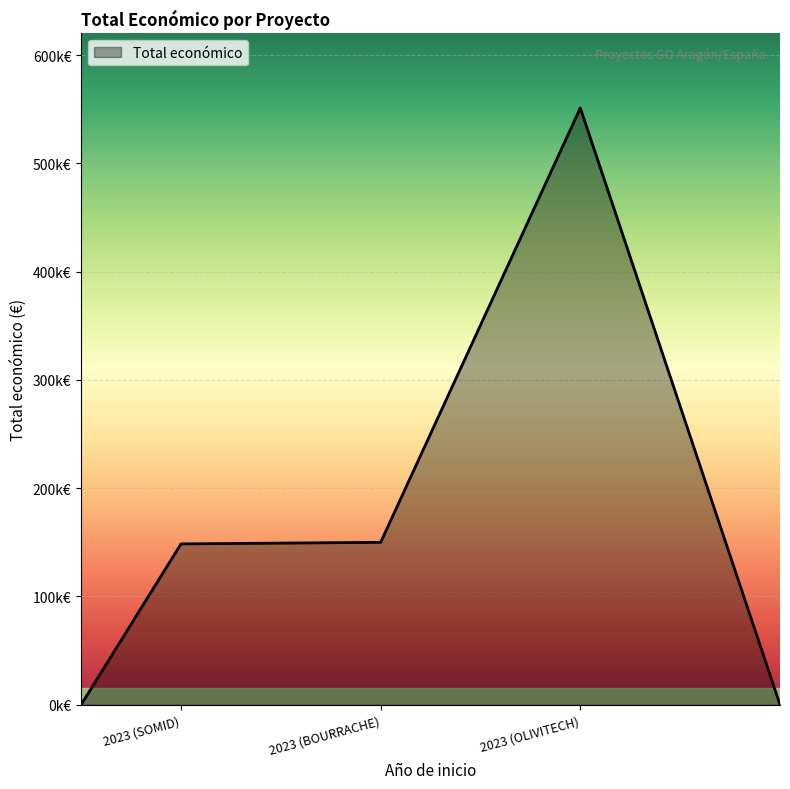

What is the smallest value displayed?

148534